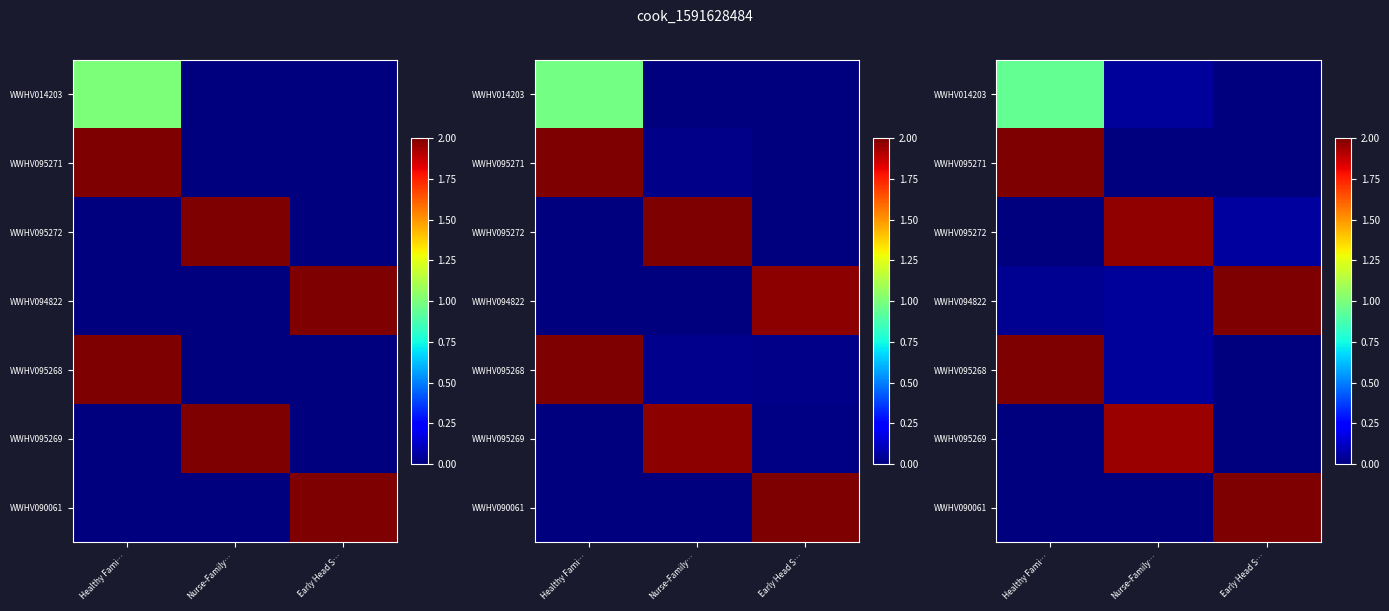

Which series has the widest spread of values?

WWHV090061